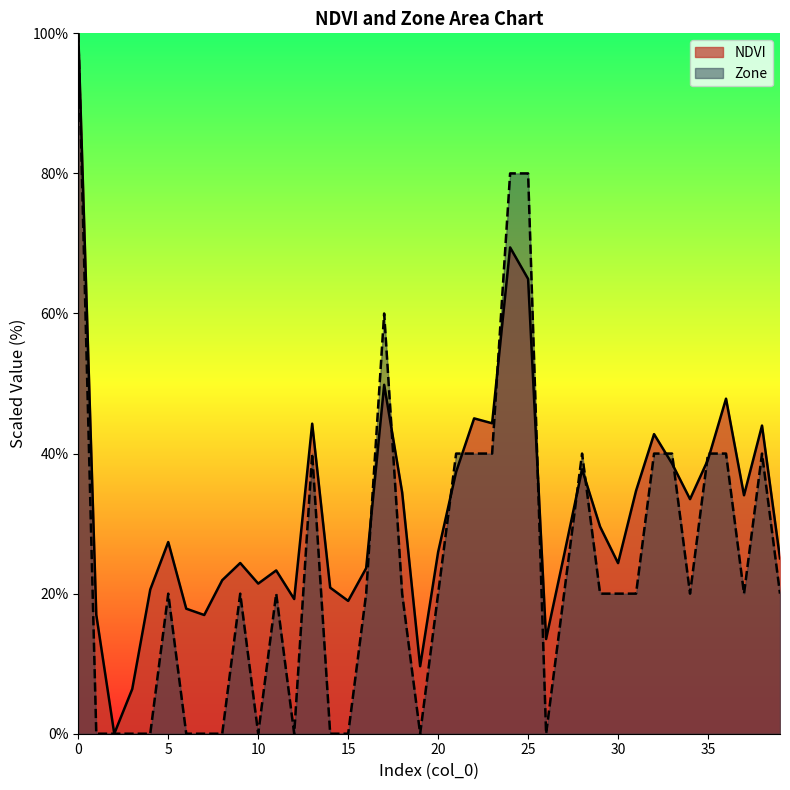

Reading right to left, transcribe all the data shown in this chart.

NDVI: 25.0	44.0	34.0	47.8	39.1	33.5	38.6	42.8	34.7	24.4	29.6	37.8	25.5	13.5	64.9	69.4	44.3	45.0	37.4	25.9	9.6	34.5	49.8	23.6	19.0	20.9	44.3	19.2	23.3	21.4	24.4	21.9	17.0	17.9	27.4	20.6	6.4	0.0	17.0	100.0
Zone: 20.0	40.0	20.0	40.0	40.0	20.0	40.0	40.0	20.0	20.0	20.0	40.0	20.0	0.0	80.0	80.0	40.0	40.0	40.0	20.0	0.0	20.0	60.0	20.0	0.0	0.0	40.0	0.0	20.0	0.0	20.0	0.0	0.0	0.0	20.0	0.0	0.0	0.0	0.0	100.0